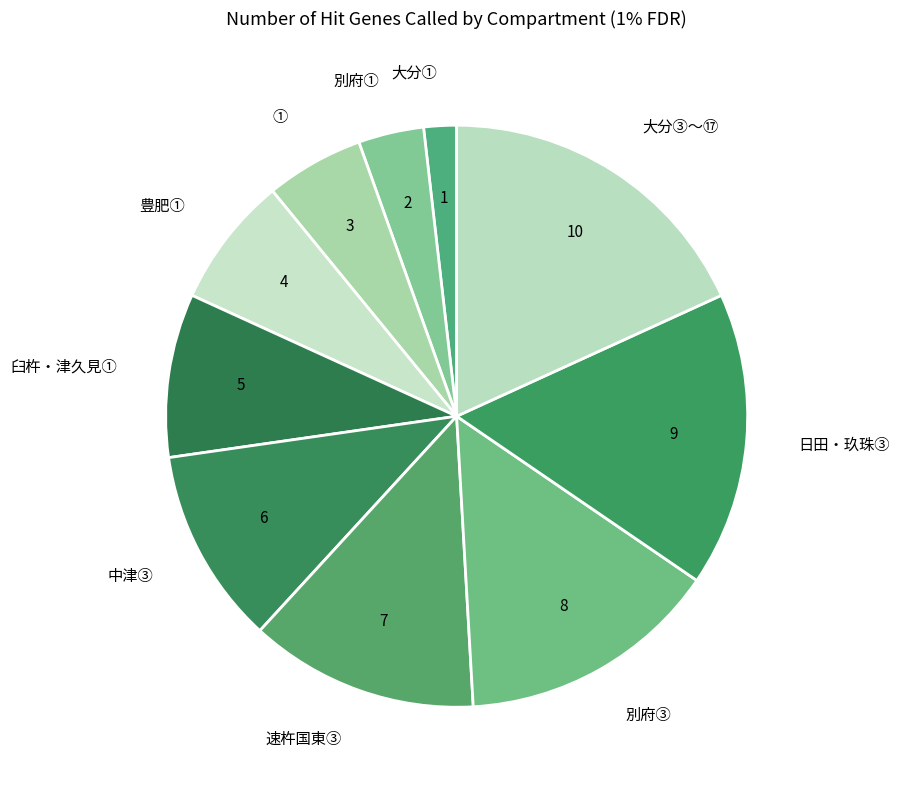

Rank the categories by value from lowest to highest.

大分①, 別府①, ①, 豊肥①, 臼杵・津久見①, 中津③, 速杵国東③, 別府③, 日田・玖珠③, 大分③～⑰